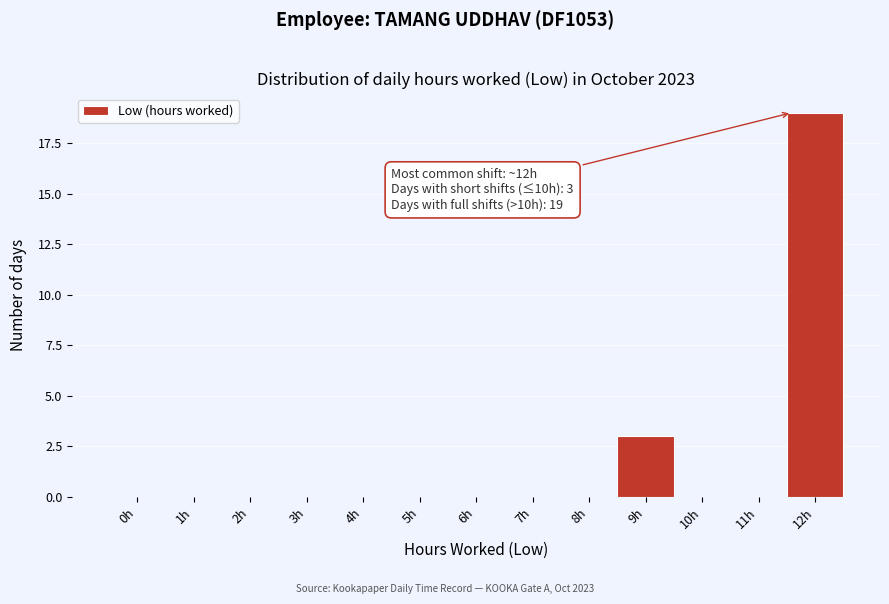

Reading left to right, what are all the values shown in this chart?

0h=0	1h=0	2h=0	3h=0	4h=0	5h=0	6h=0	7h=0	8h=0	9h=3	10h=0	11h=0	12h=19